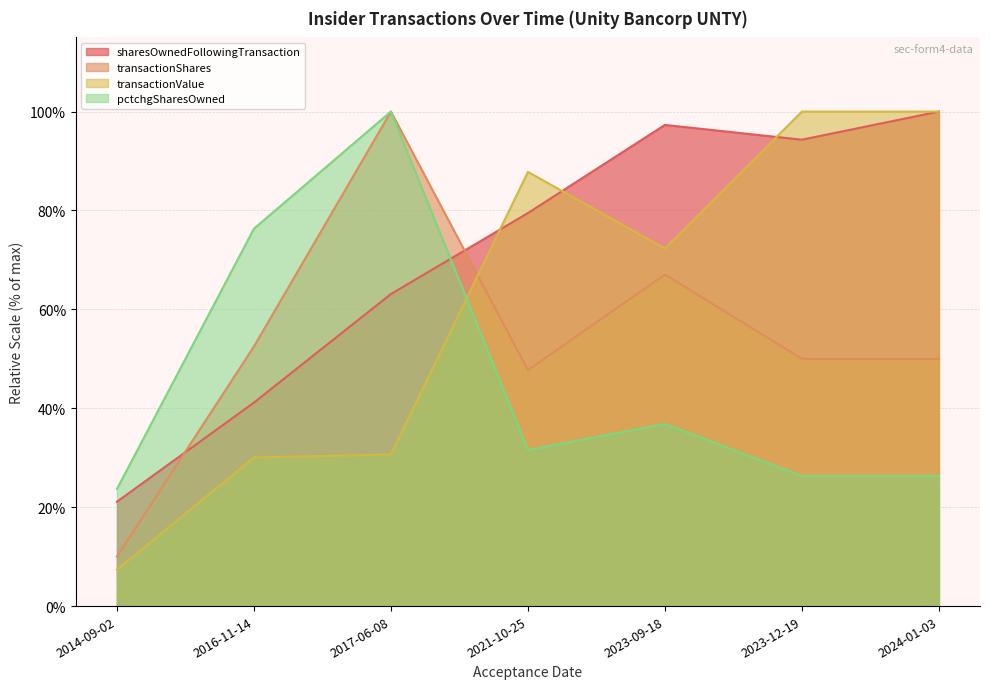

Which series has the widest spread of values?

transactionValue